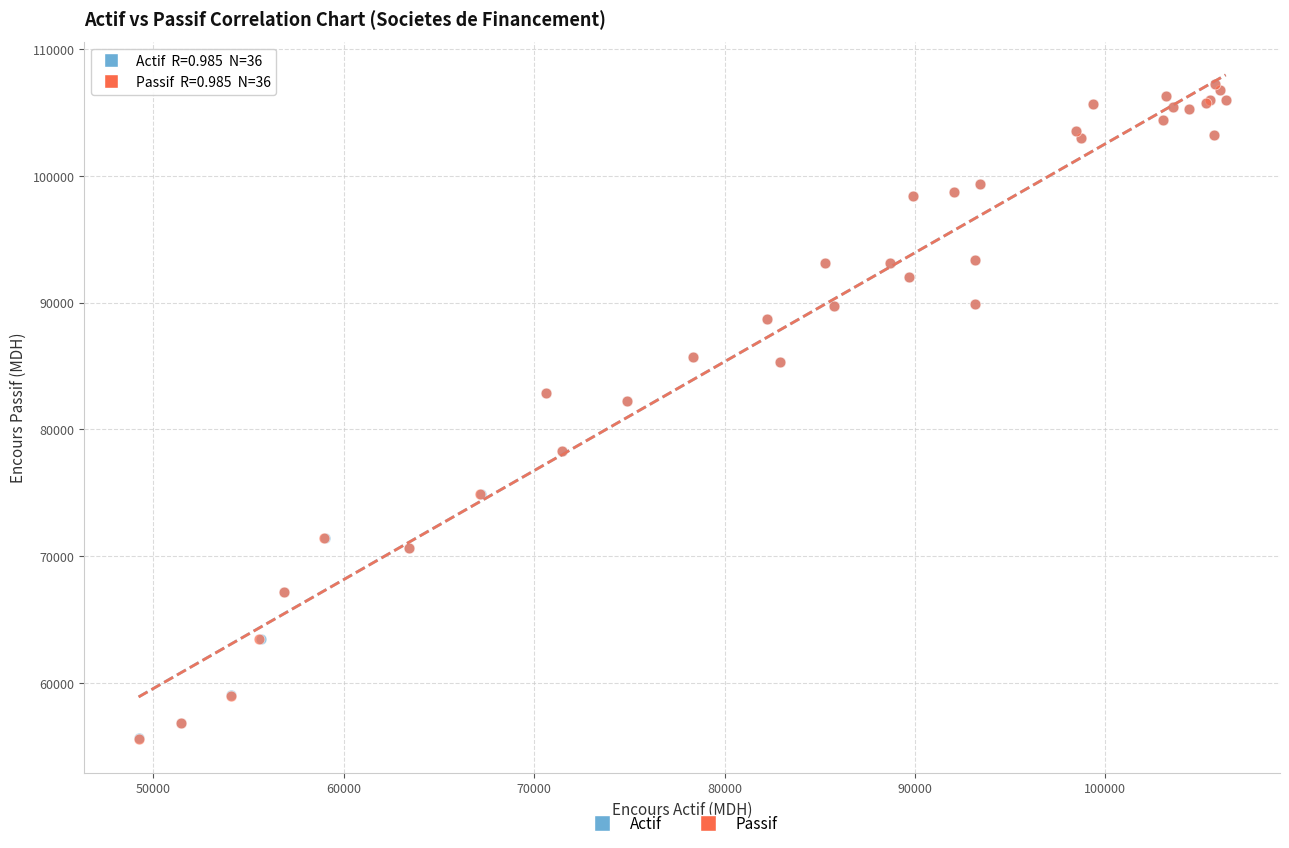

Which series has the widest spread of Y values?

Passif